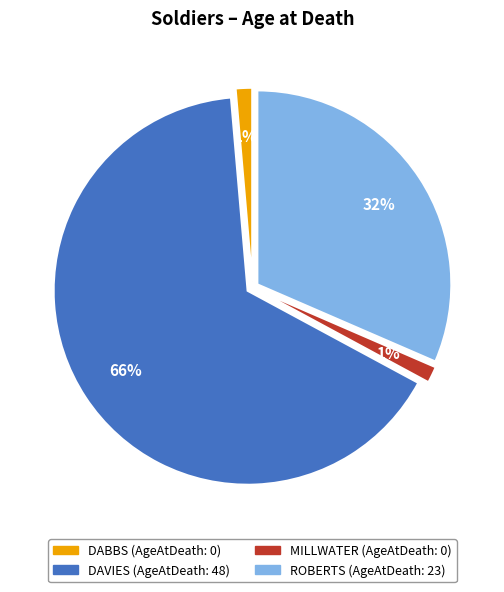

Count the number of slices in the pie.

4